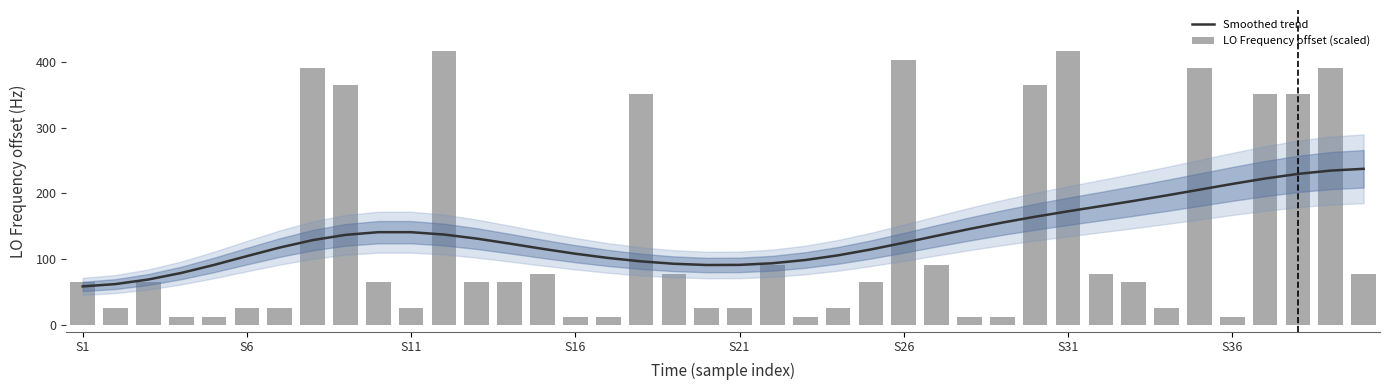

Between 32 and 8, which is larger?

32